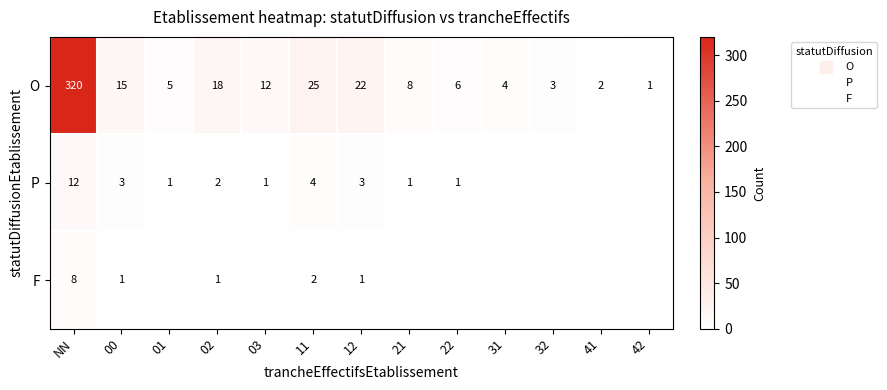

At which category is the sum across all series the highest?

NN